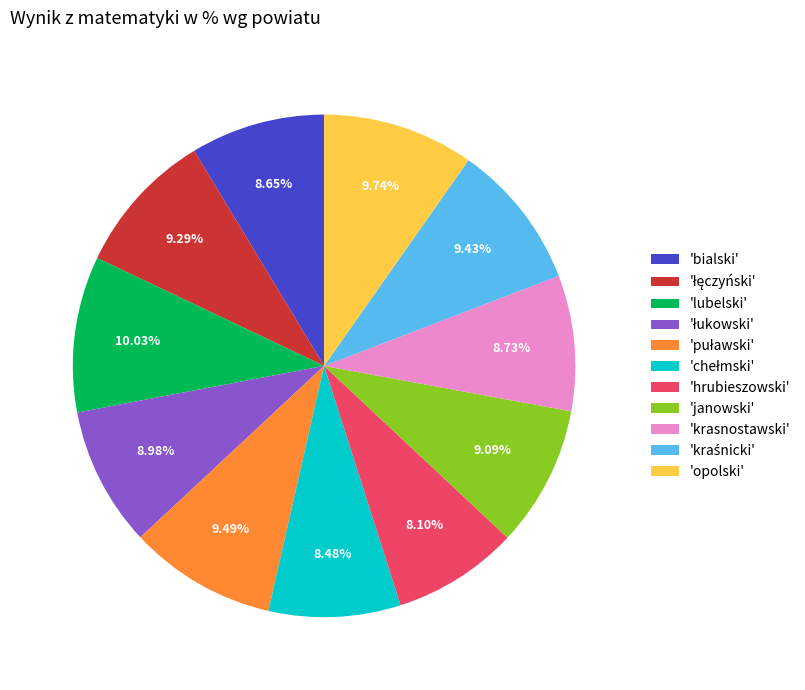

Approximately how many times larger is the value at 'bialski' compared to 'hrubieszowski'?

1.1